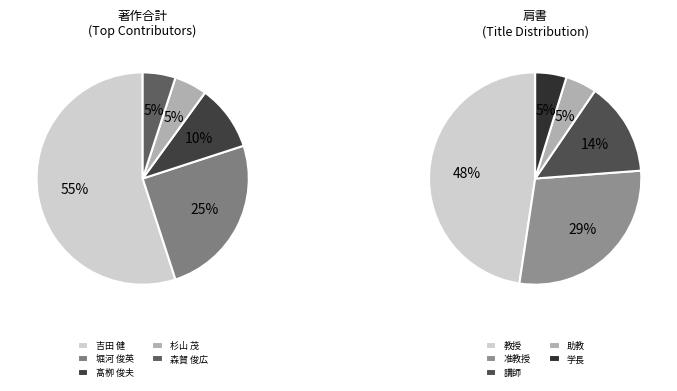

What is the change in value from 堀河 俊英 to 髙栁 俊夫?

-3